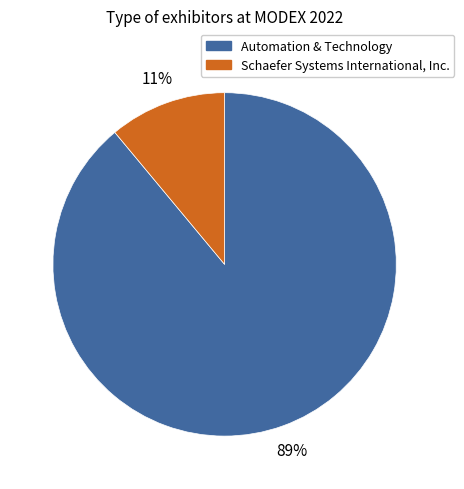

Which has a higher value, Schaefer Systems International, Inc. or Automation & Technology?

Automation & Technology